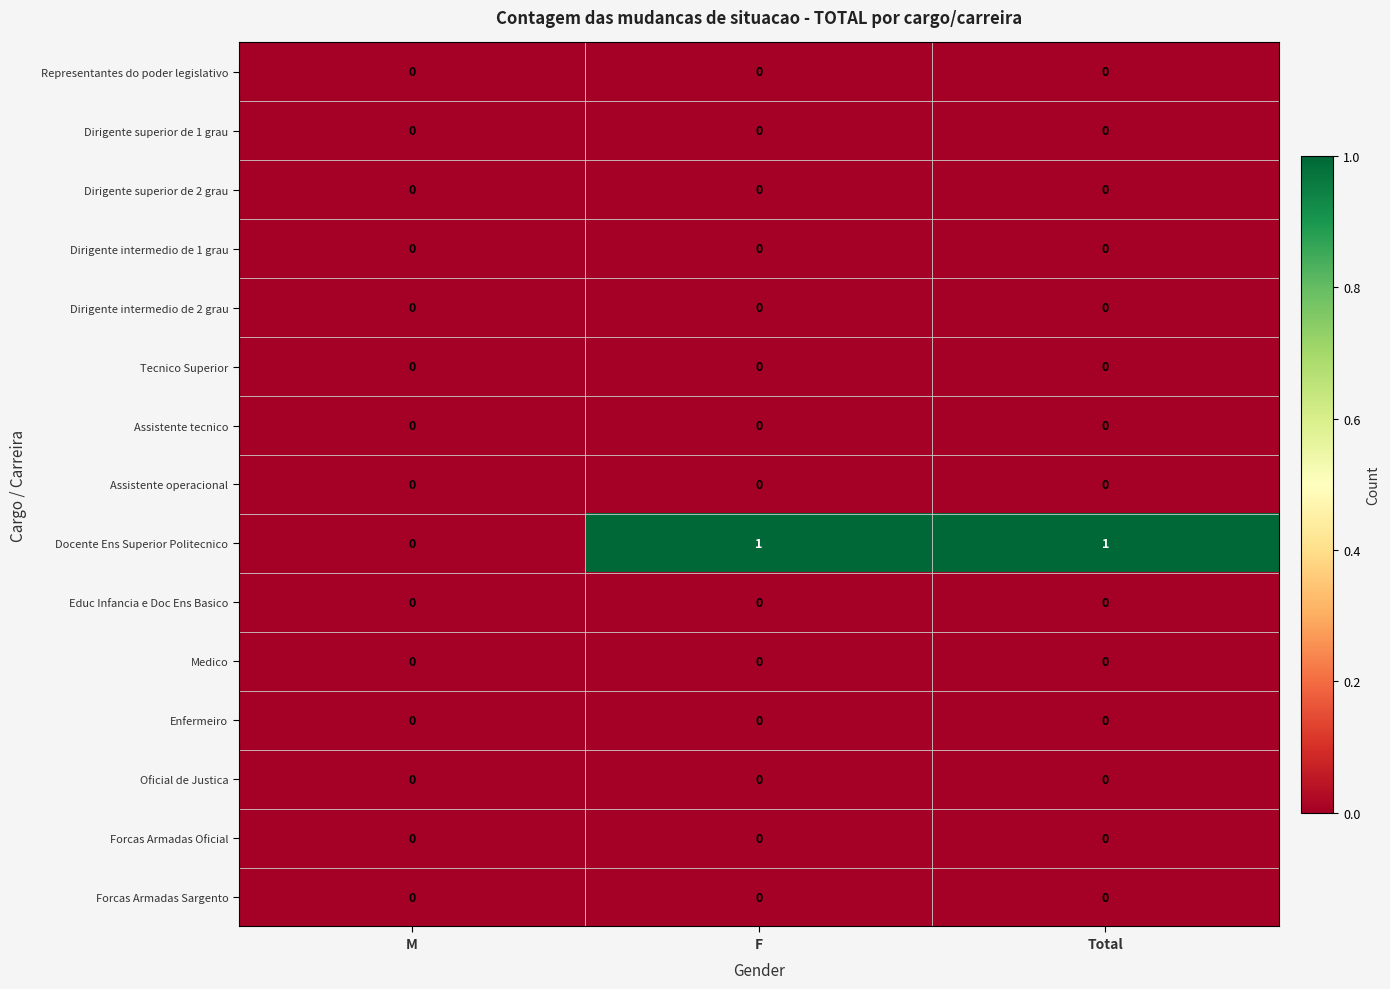

Between M and F, which series saw the biggest shift?

Docente Ens Superior Politecnico